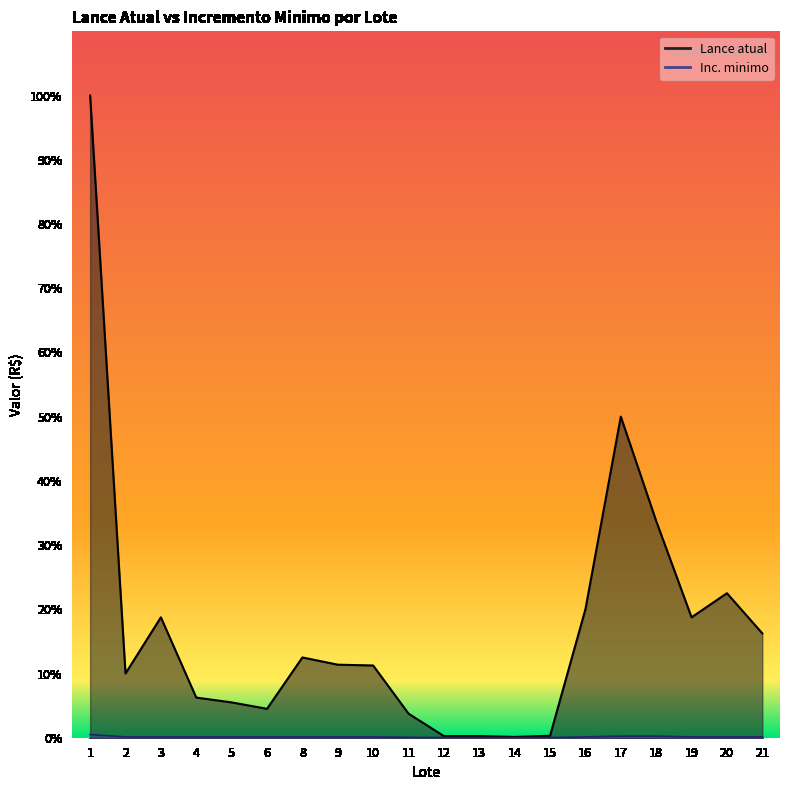

What is the spread (max minus min) of values at 18?

134000